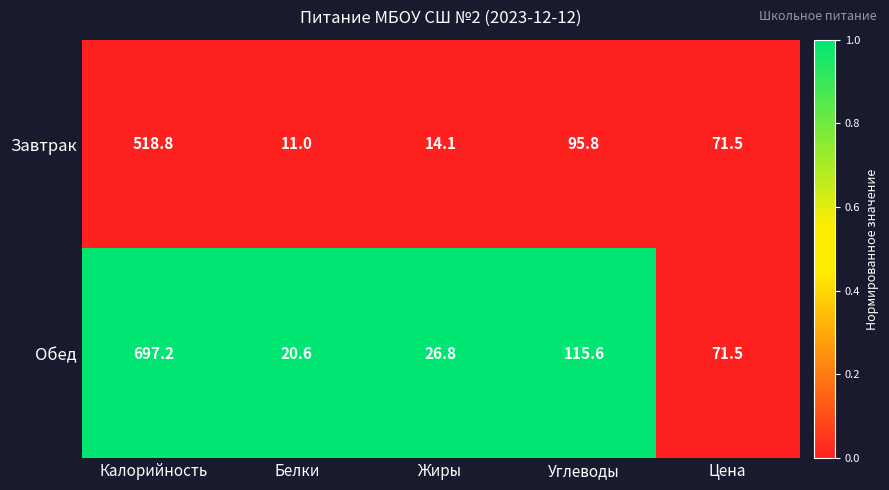

What is the difference between the highest and lowest values at Калорийность?

178.4